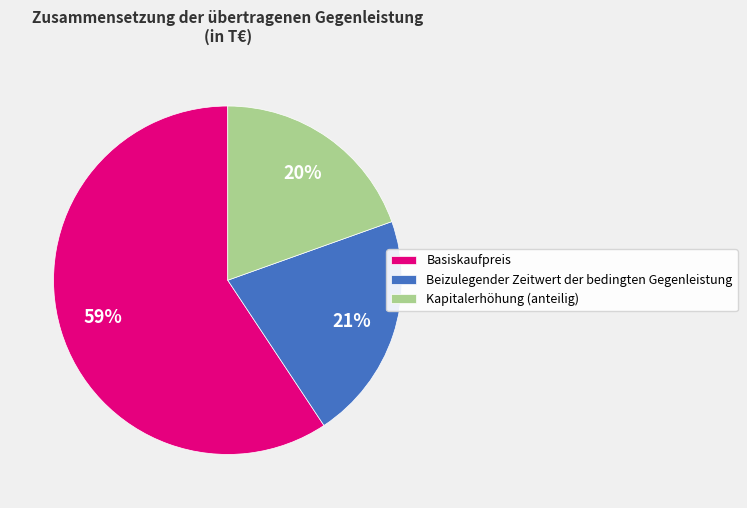

Do Basiskaufpreis and Kapitalerhöhung (anteilig) together represent more than half of the pie?

Yes